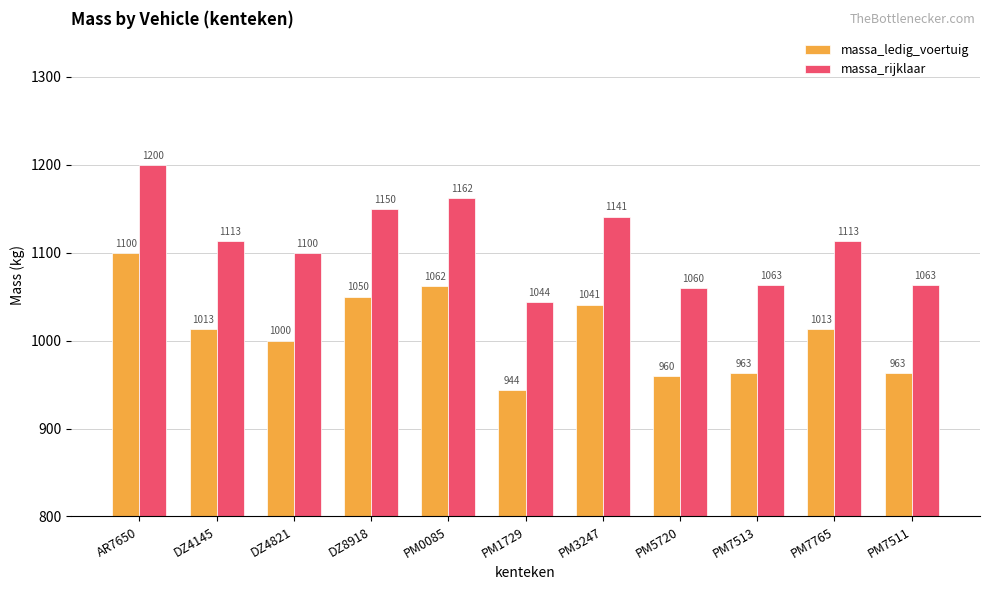

At PM7765, list the series in order from largest to smallest.

massa_rijklaar, massa_ledig_voertuig